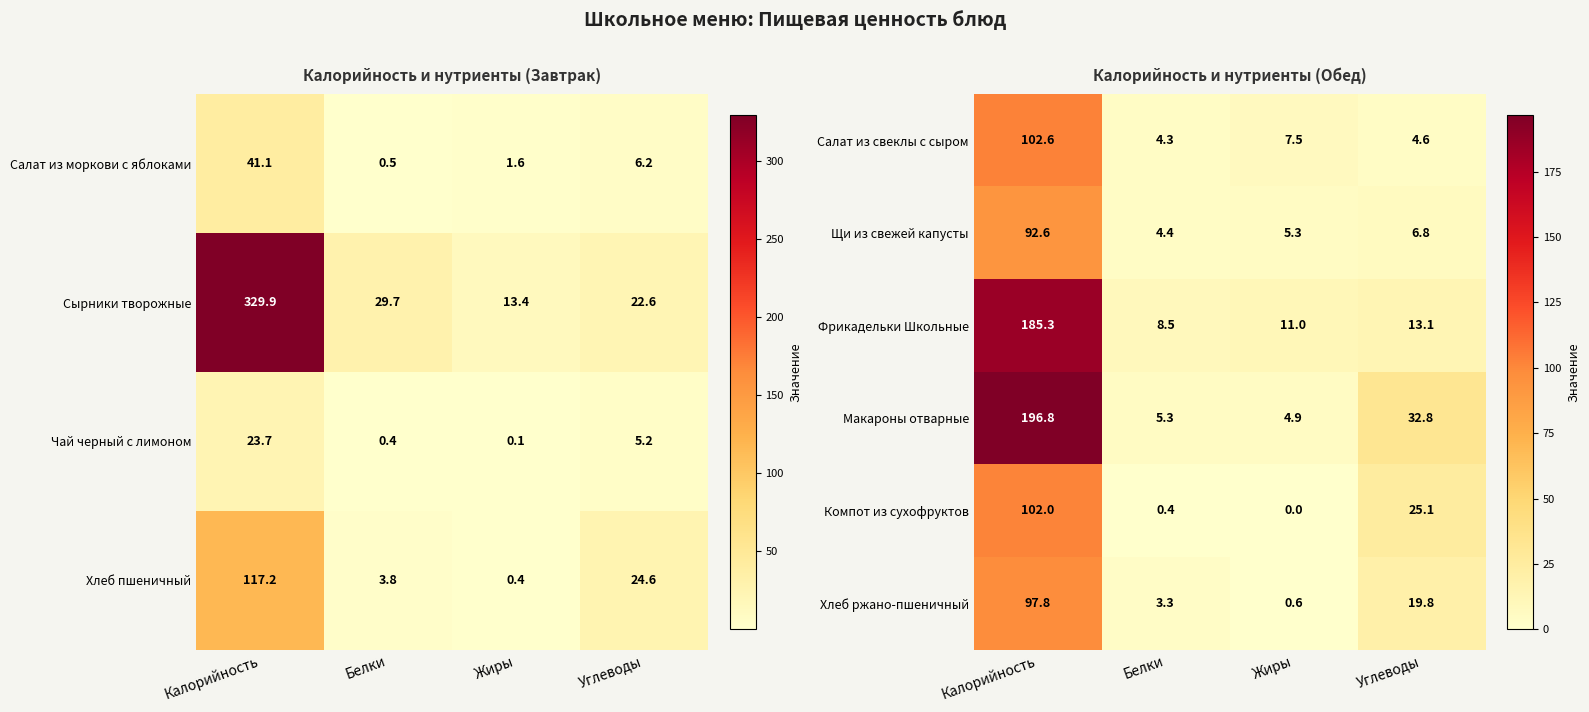

At which label does Макароны отварные first exceed 32?

Калорийность